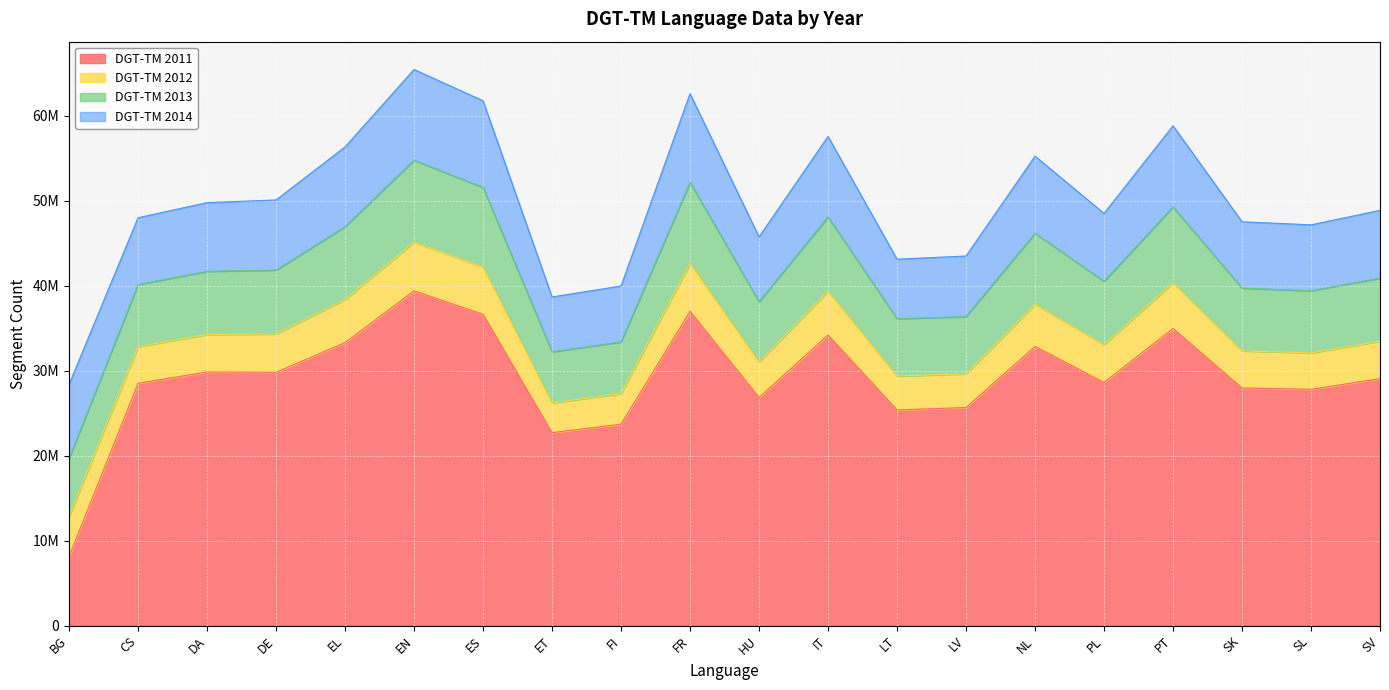

The DGT-TM 2014 series shows 7623244 at HU. True or false?

True